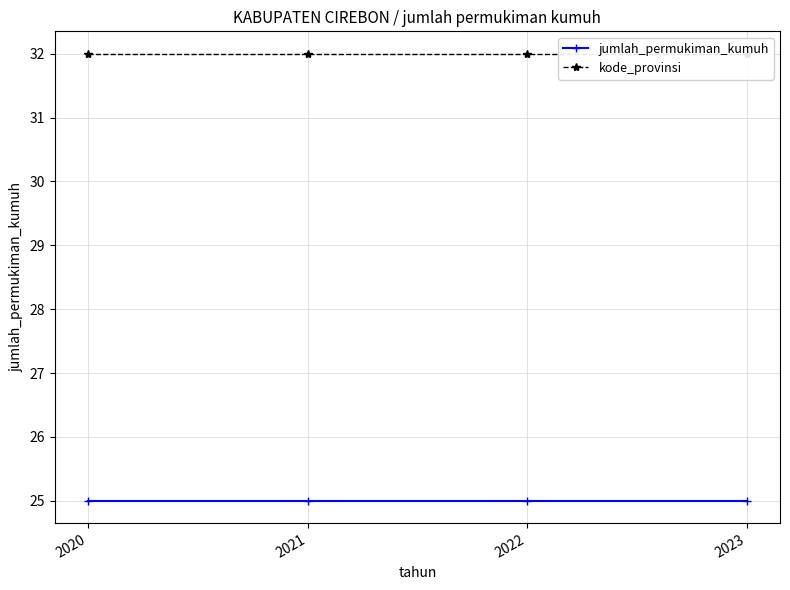

At how many categories does at least one series exceed 28?

4